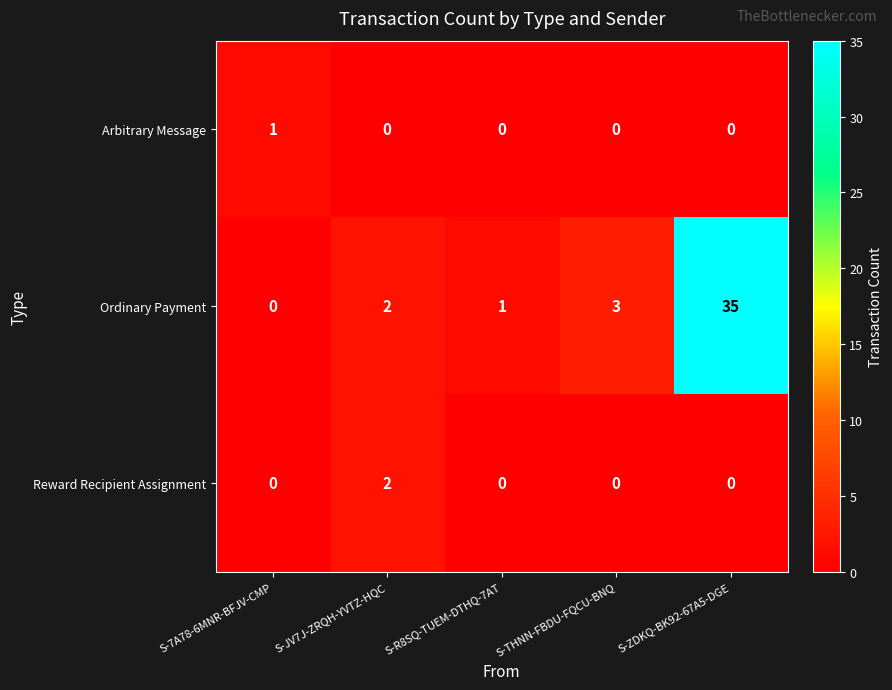

Which series changed the most between S-R8SQ-TUEM-DTHQ-7AT and S-THNN-FBDU-FQCU-BNQ?

Ordinary Payment